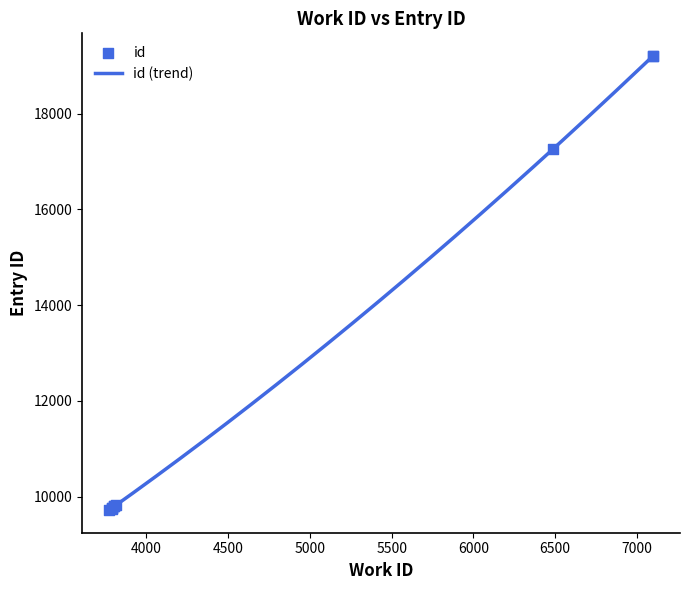

What is the change in value from 3789 to 3800?

+44